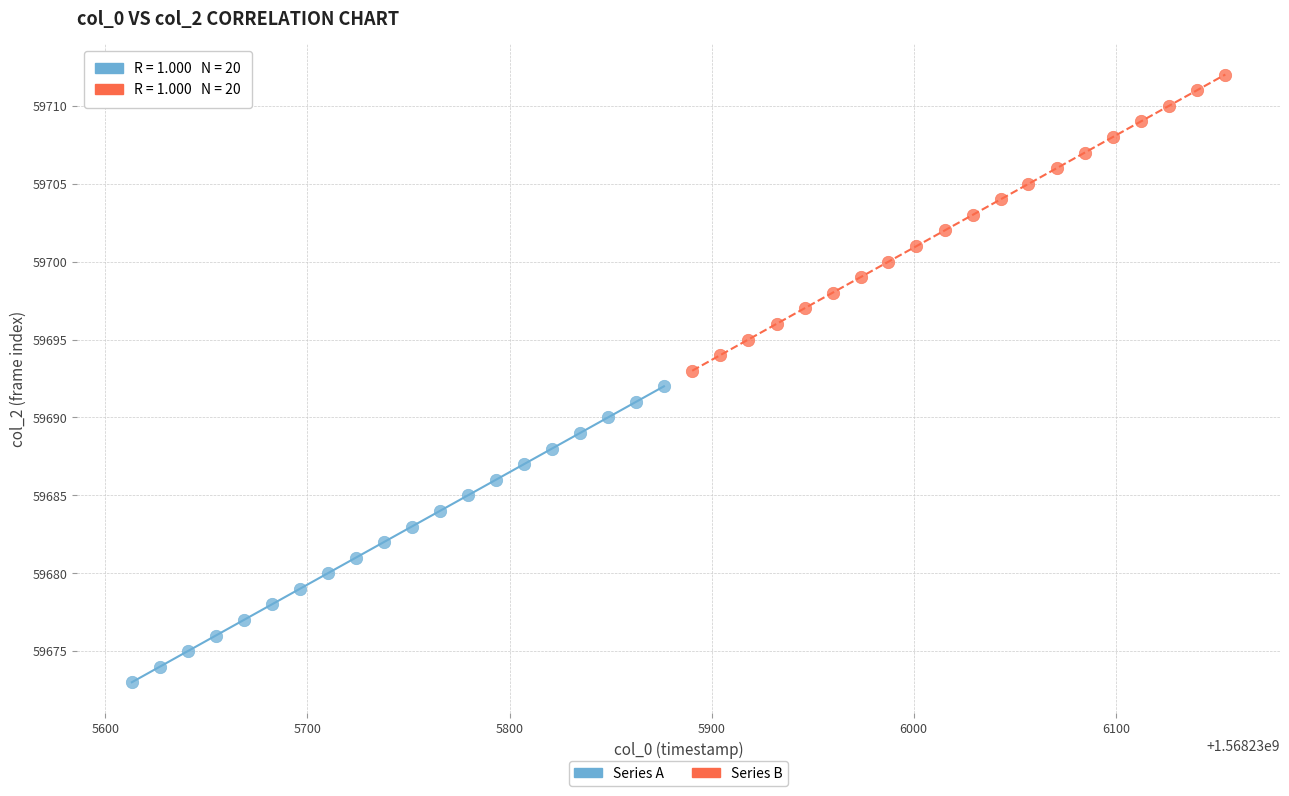

Which series reaches the minimum Y coordinate?

Series A